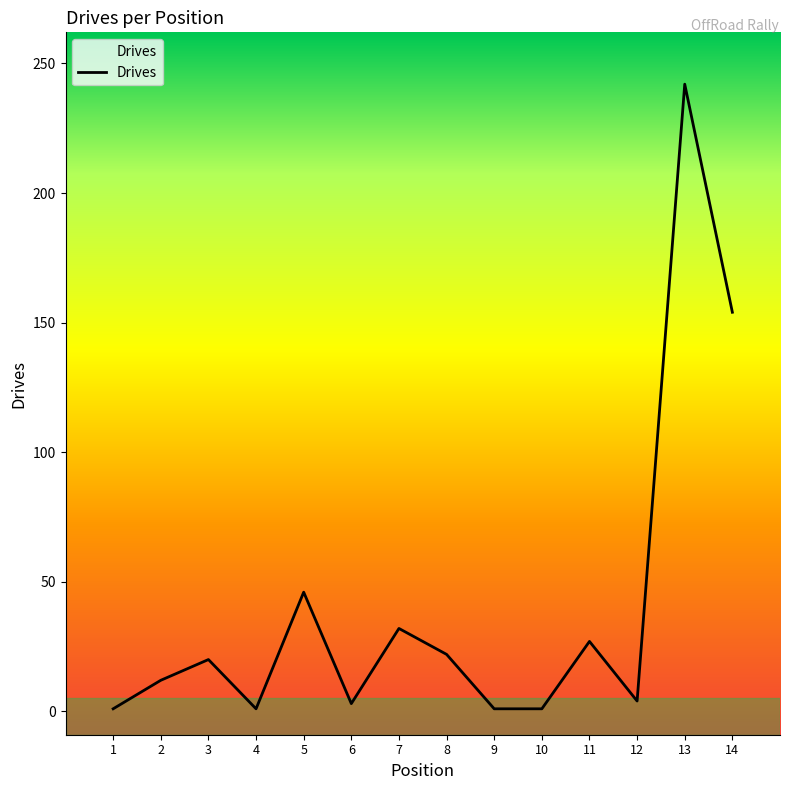

What is the difference between the second highest and second lowest values?

153